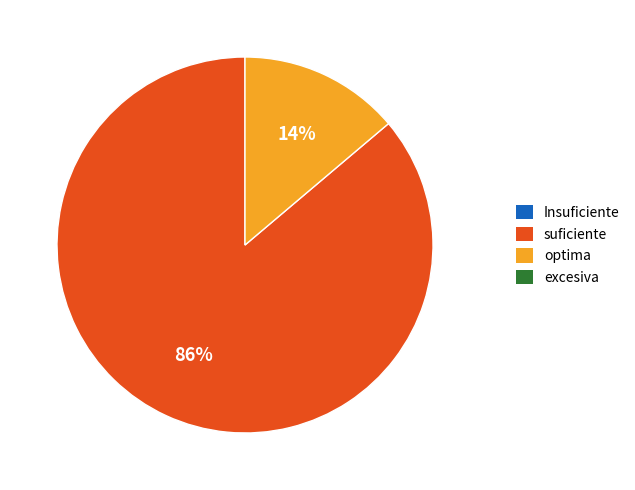

Is there any slice that represents more than half of the pie?

Yes